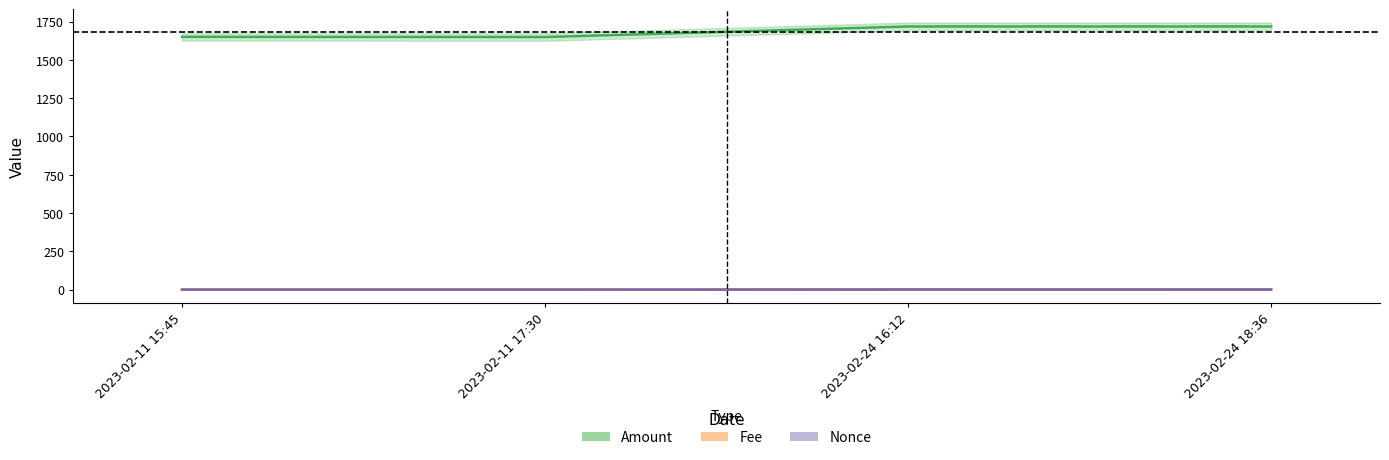

What is the average value of the Amount series?

1683.7